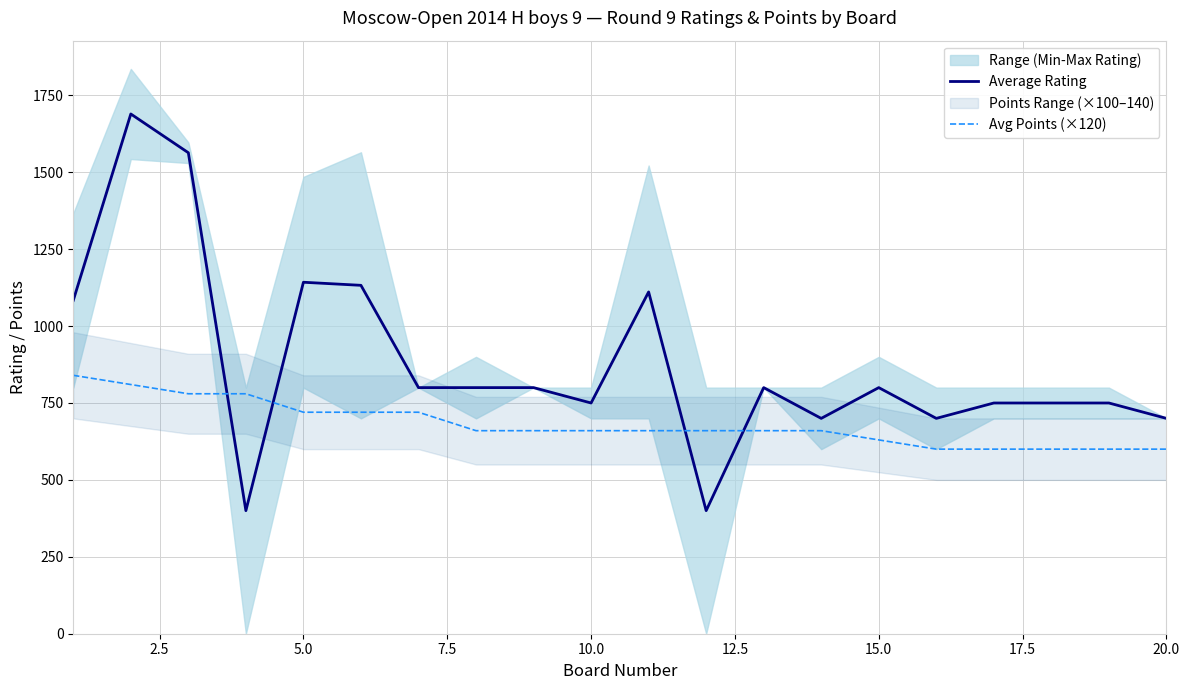

What is the highest value of the Average Rating series?

1689.5